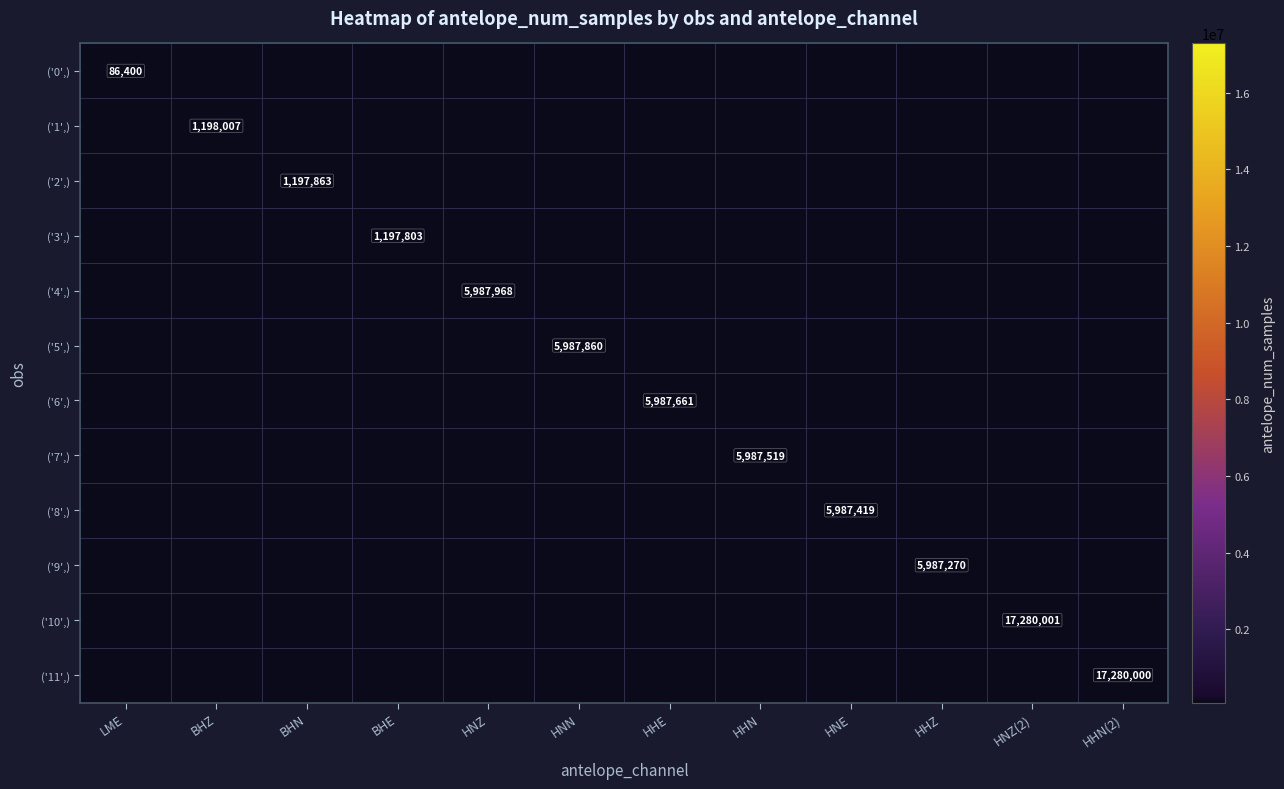

True or false: ('4',) has a value of 5987968 at HNZ.

True